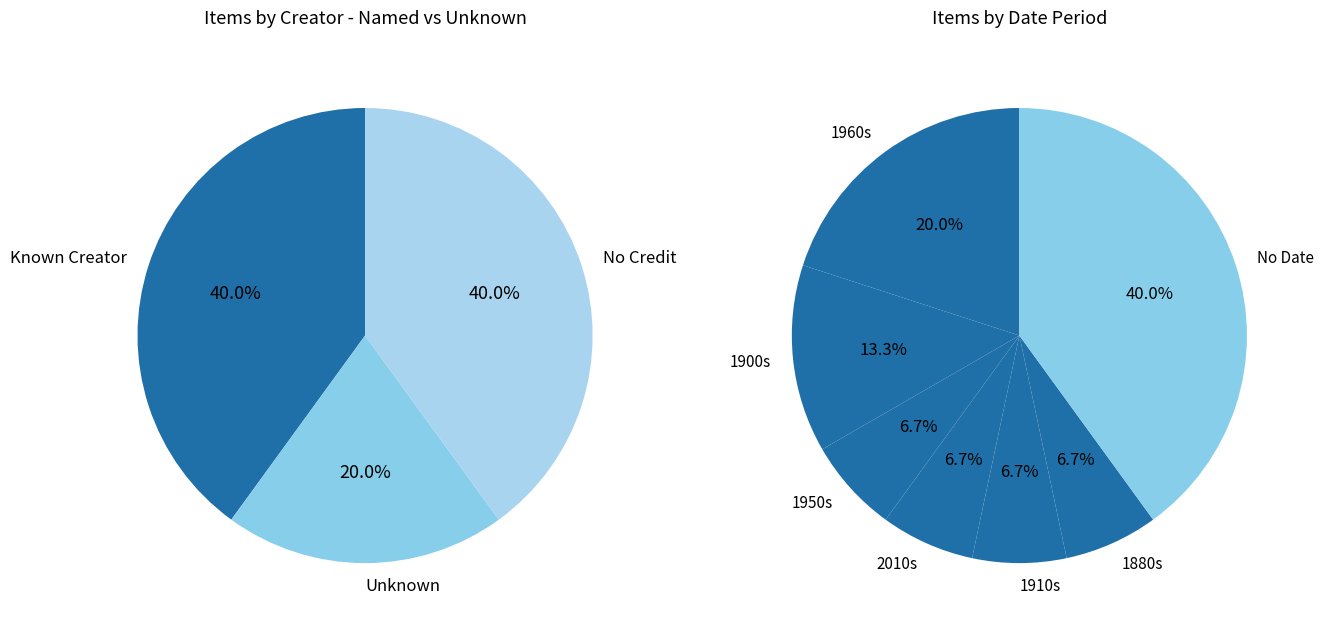

How many segments does this pie chart have?

7